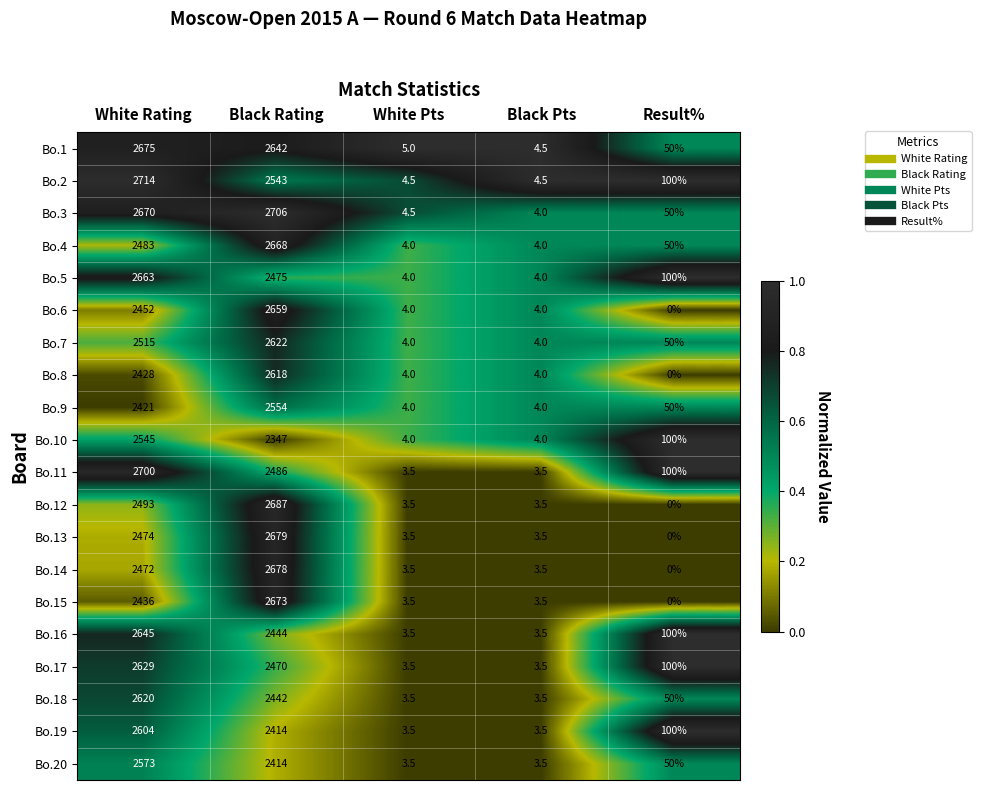

Which series has the largest range (max minus min)?

Bo.2